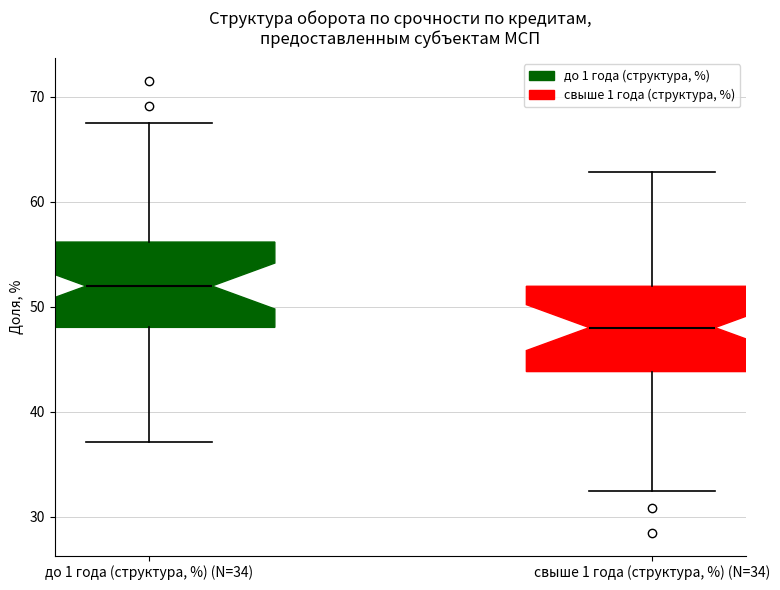

Reading left to right, transcribe this box plot: for each box, give where its median line is, the range the box spans, and where its two whiskers end, as read against the y-axis. The values are not printed on the chart, so give them approximately, as read against the axis.

до 1 года (структура, %) (N=34): median 52, box 48 to 56, whiskers 37 to 68
свыше 1 года (структура, %) (N=34): median 48, box 44 to 52, whiskers 32 to 63